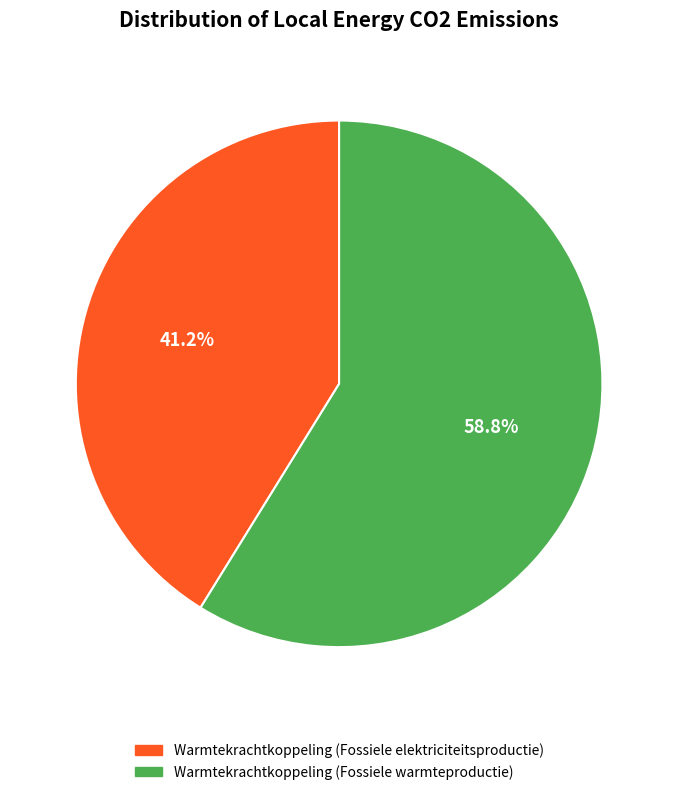

Is there any slice that represents more than half of the pie?

Yes